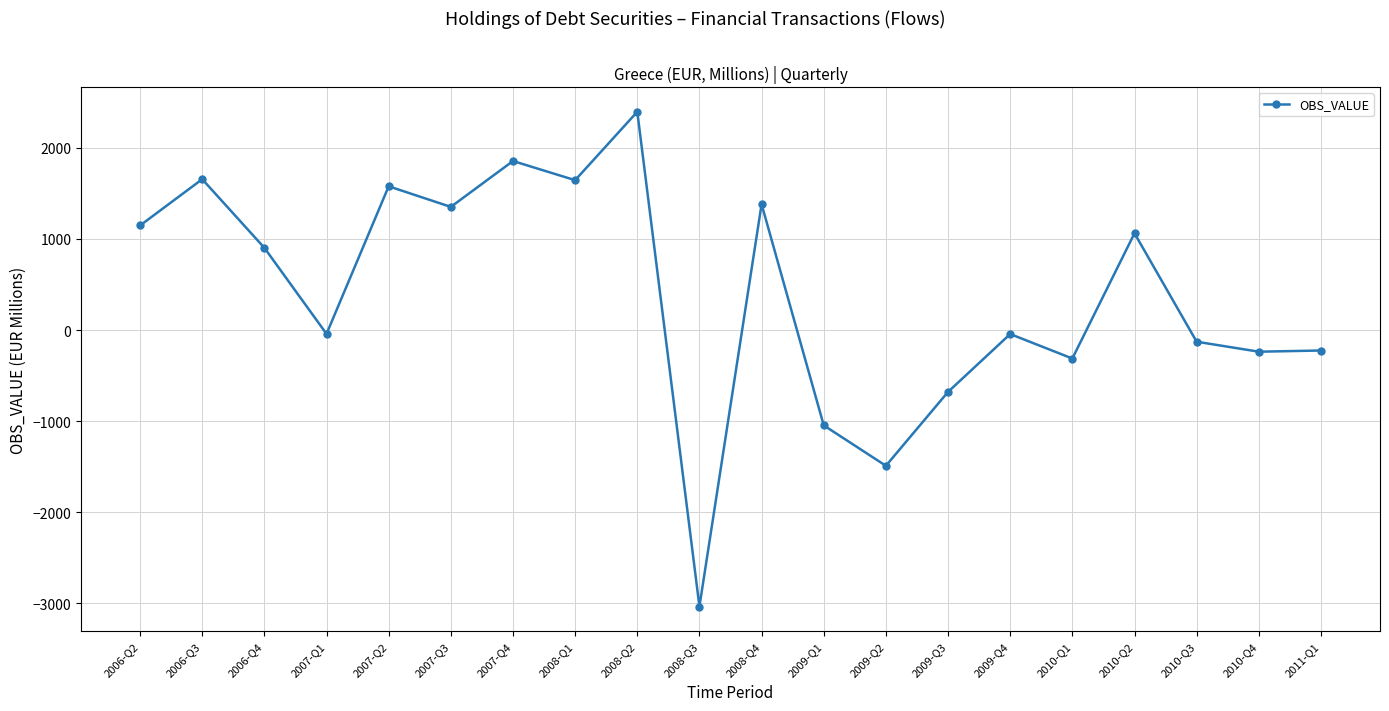

What is the label of the 7th point from the left?

2007-Q4